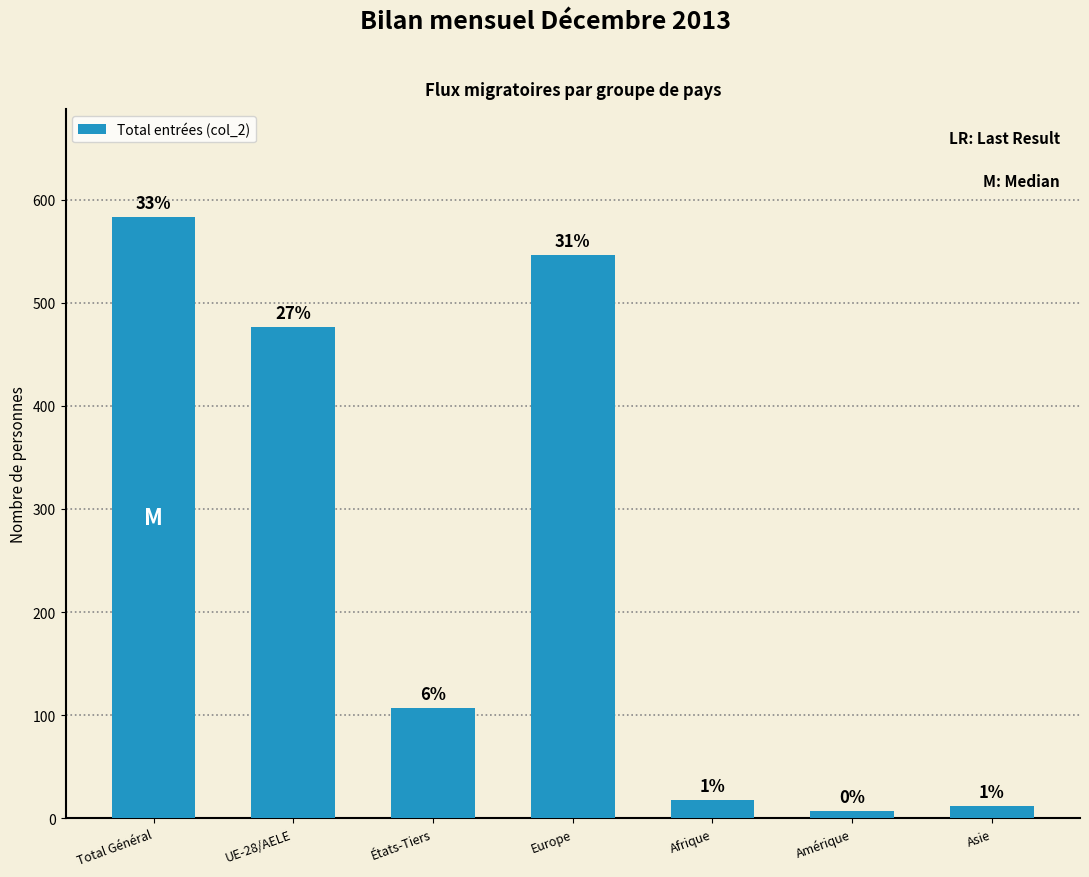

What is the difference between the second highest and minimum values?

539